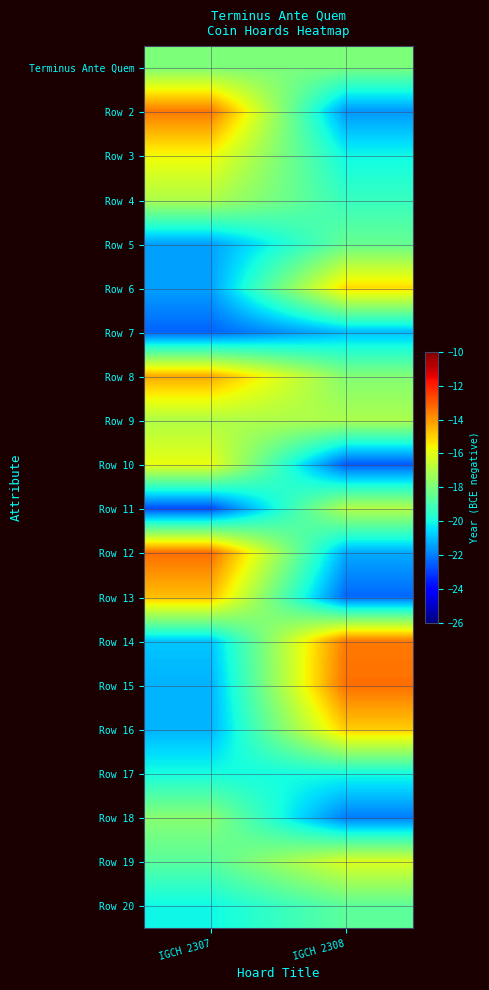

At which category is the sum across all series the highest?

IGCH 2307